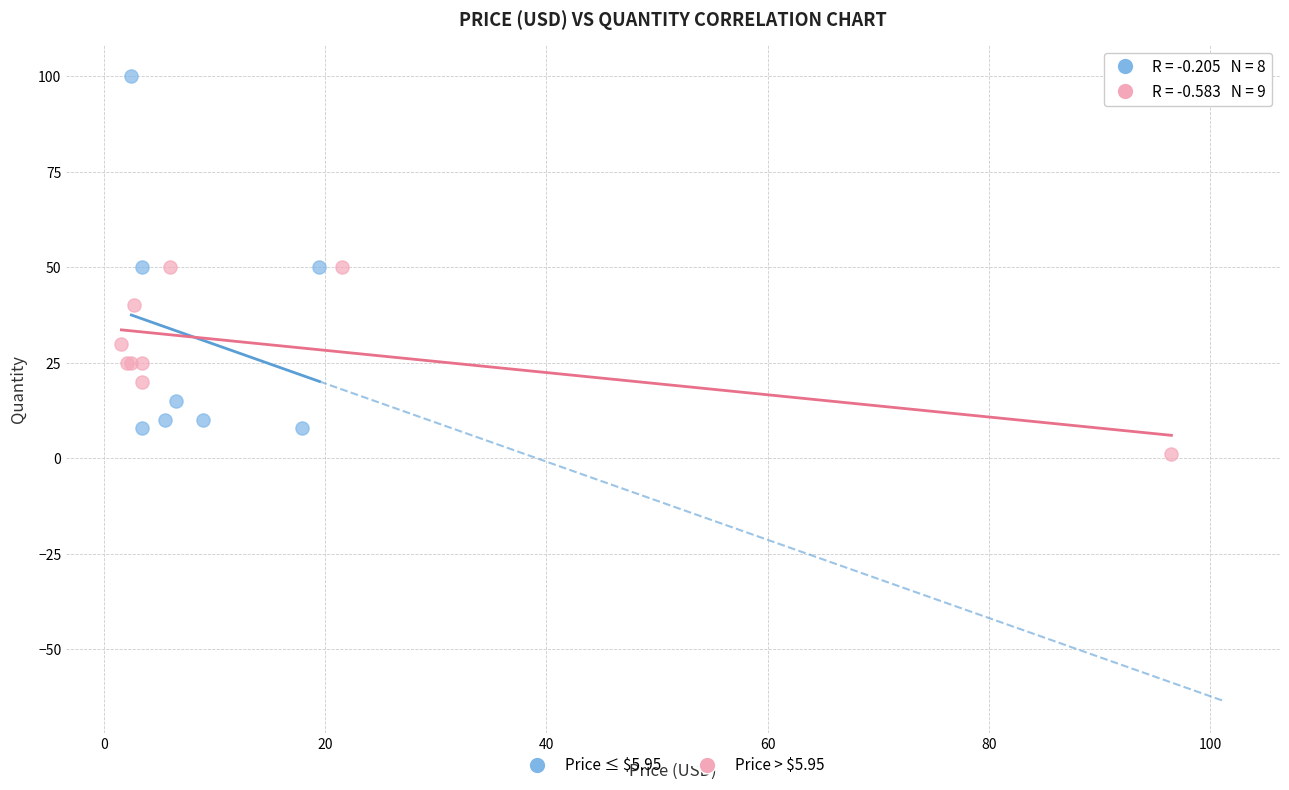

Which series reaches the maximum Y coordinate?

Price ≤ $5.95